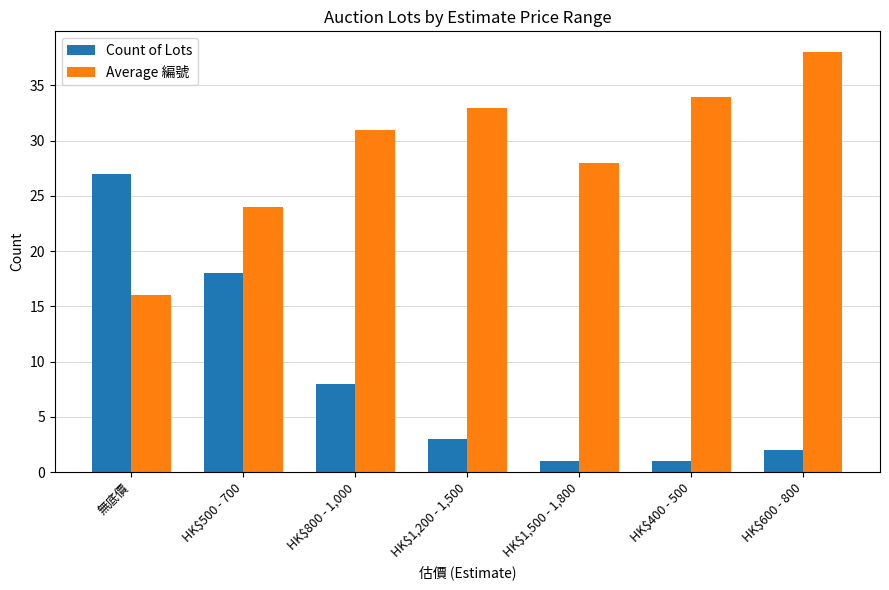

How many series are shown in this chart?

2